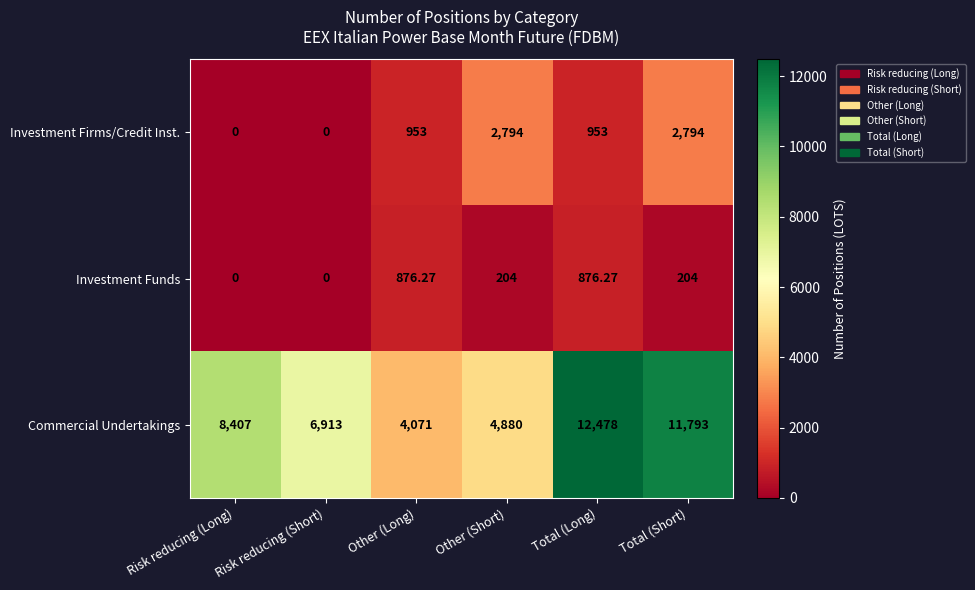

At Total (Short), list the series in order from largest to smallest.

Commercial Undertakings, Investment Firms/Credit Inst., Investment Funds